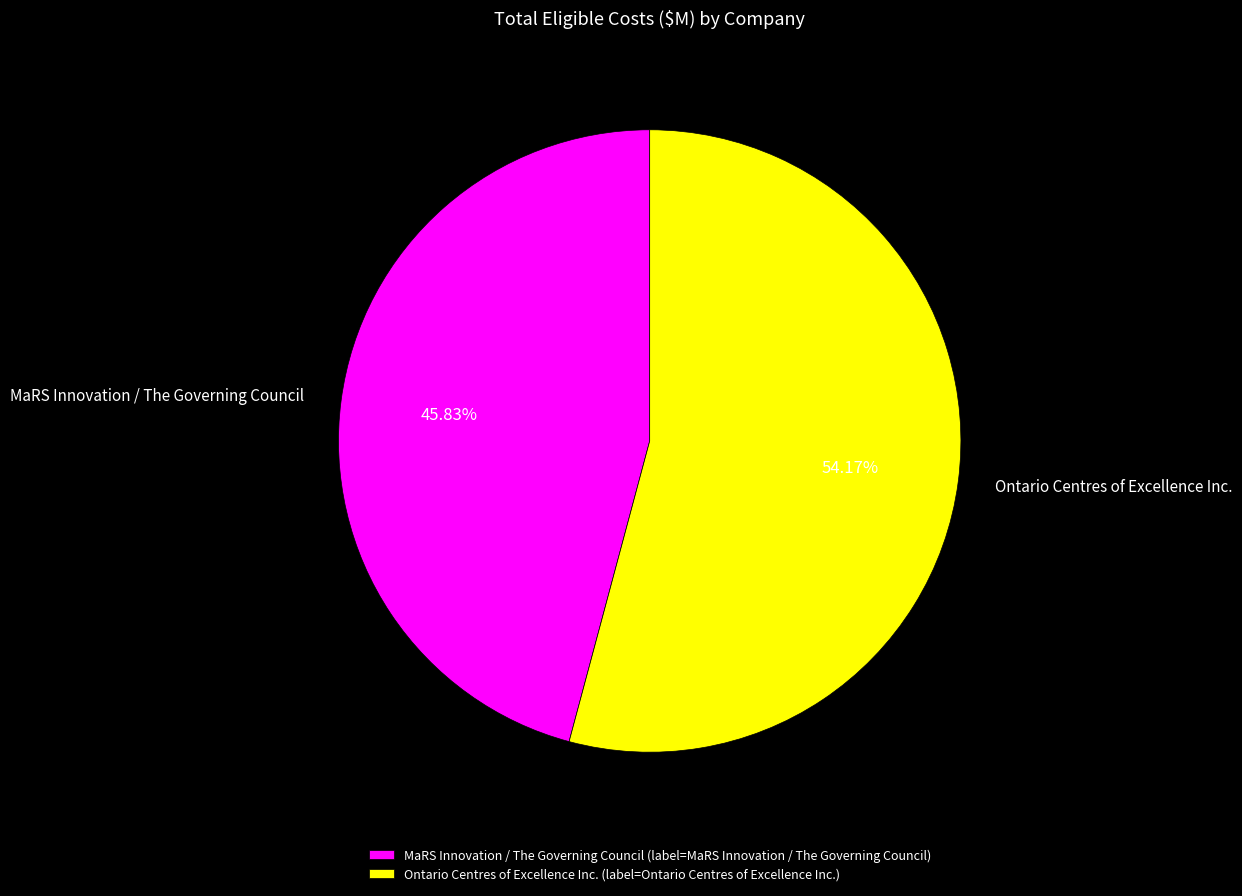

What is the total percentage of Ontario Centres of Excellence Inc. and MaRS Innovation / The Governing Council?

100.0%